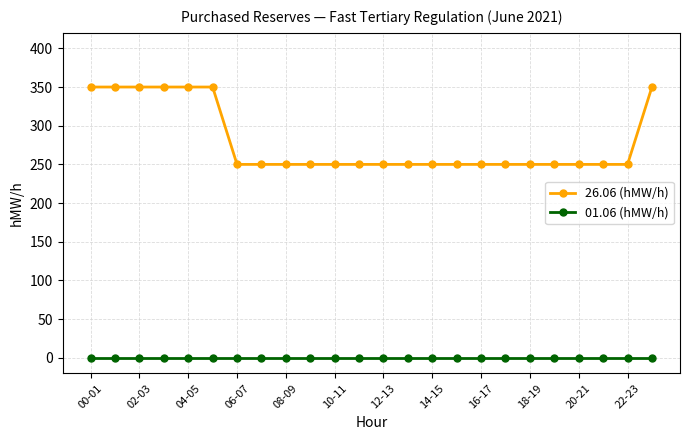

Which series has the largest total across all categories?

26.06 (hMW/h)